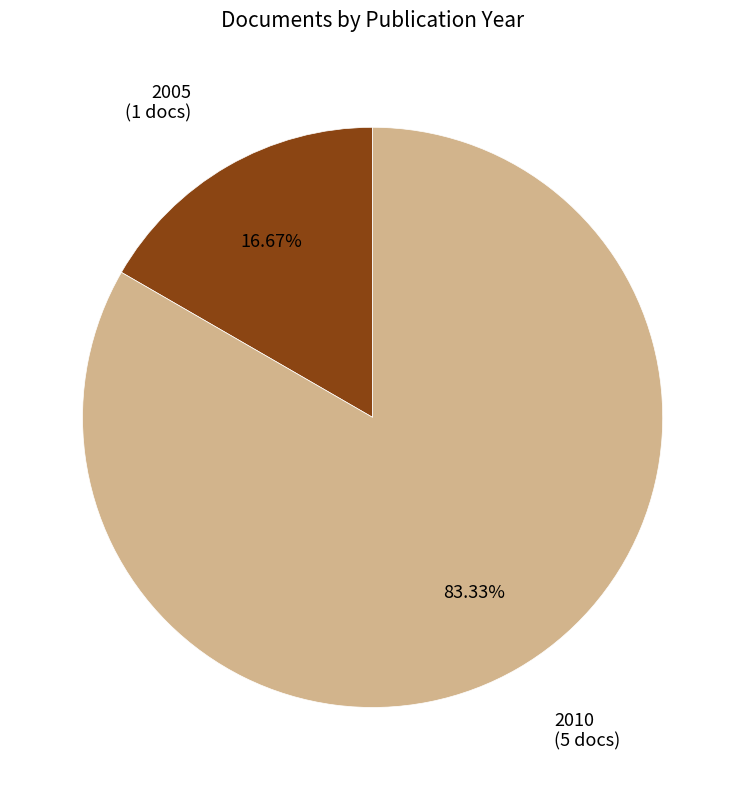

How many segments does this pie chart have?

2